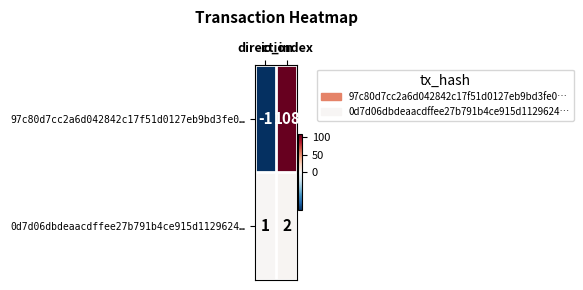

Which series has the largest total across all categories?

97c80d7cc2a6d042842c17f51d0127eb9bd3fe0…